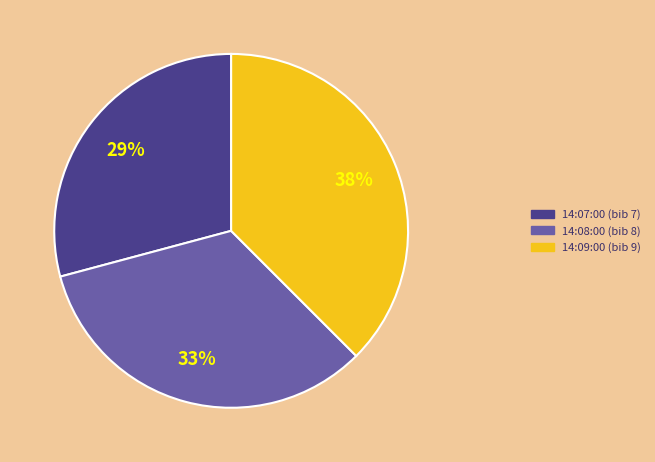

Count the number of slices in the pie.

3